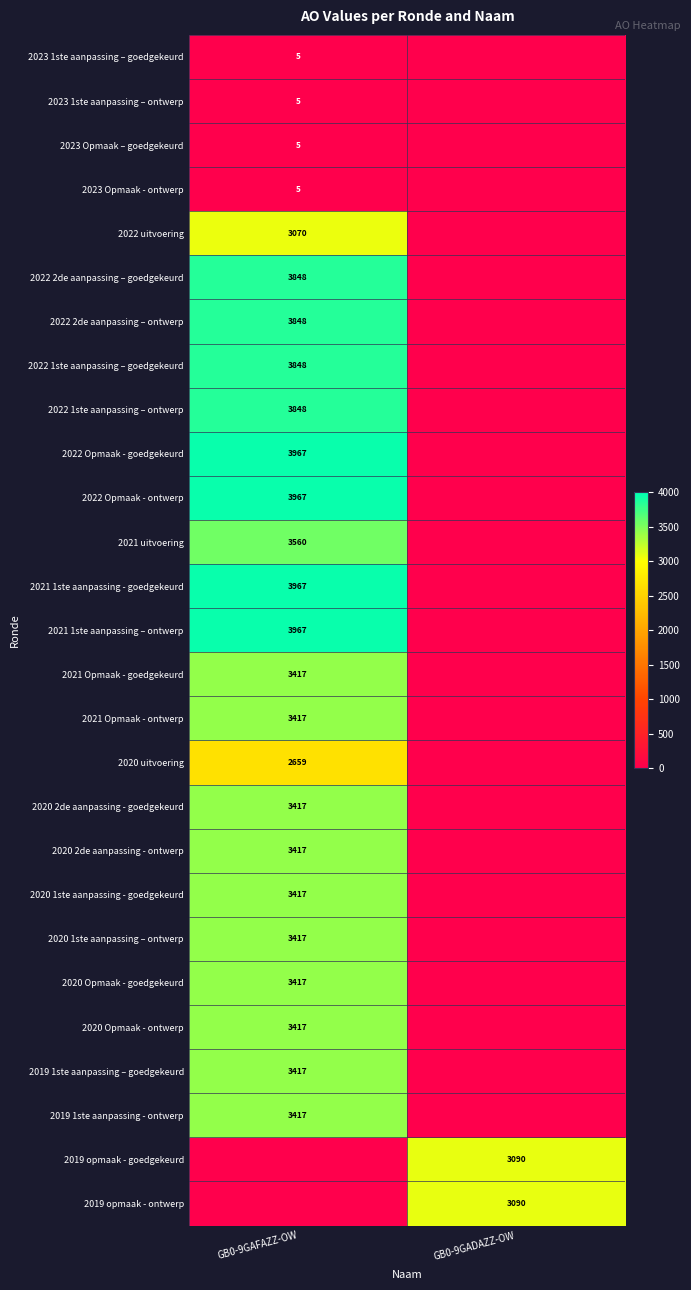

True or false: 2022 Opmaak - goedgekeurd has a value of 3967 at GB0-9GAFAZZ-OW.

True